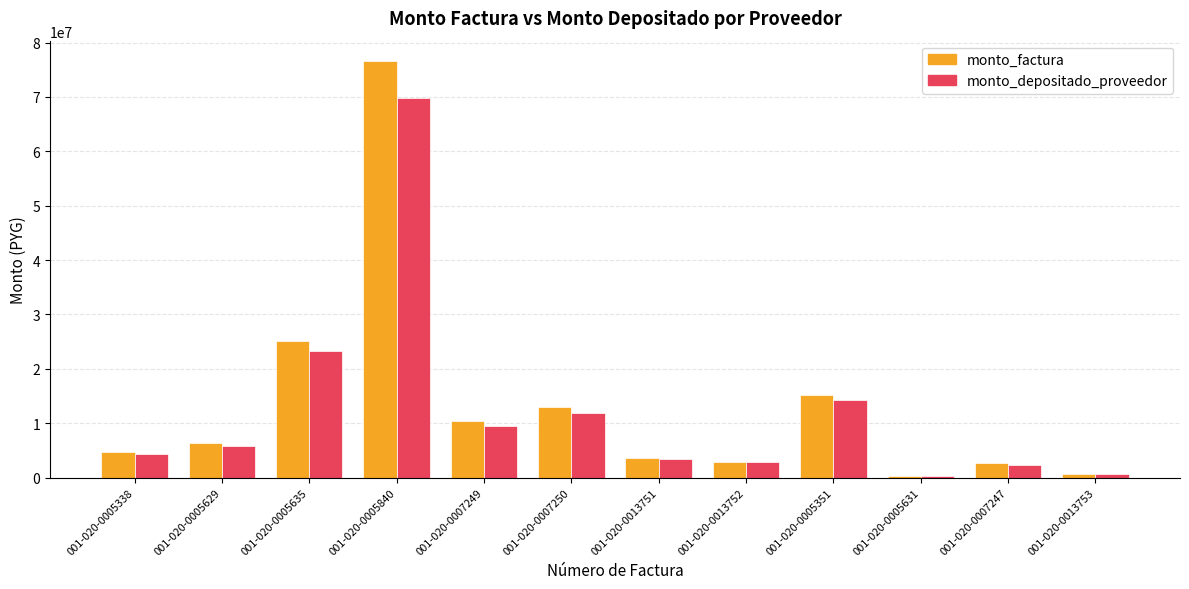

What is the average value of the monto_factura series?

13445083